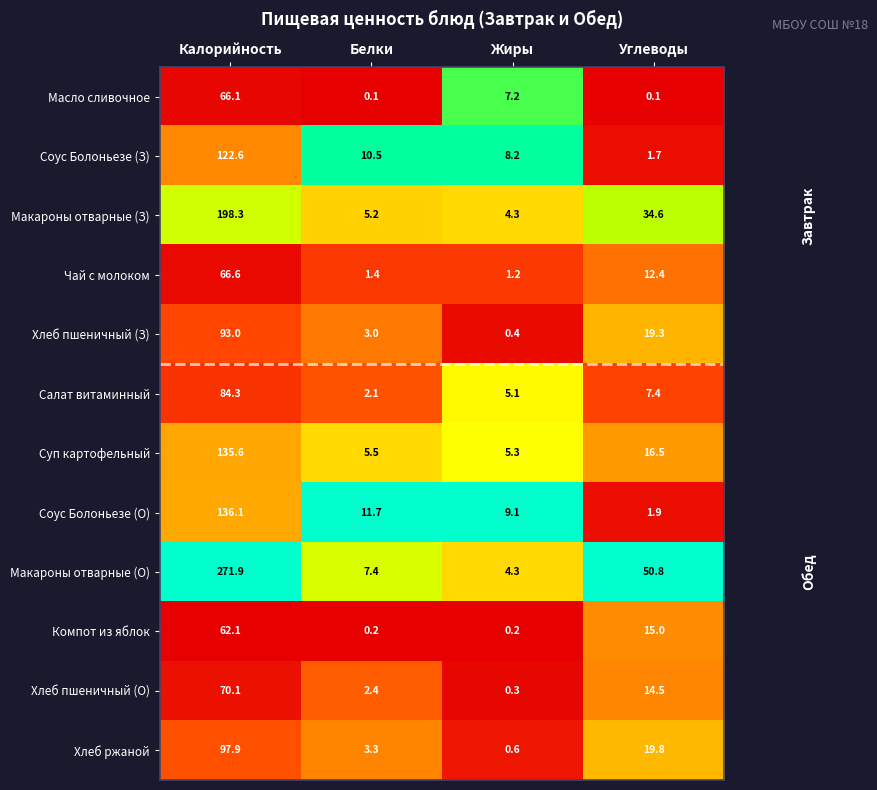

The value of Хлеб ржаной at Углеводы is 19.8. True or false?

True